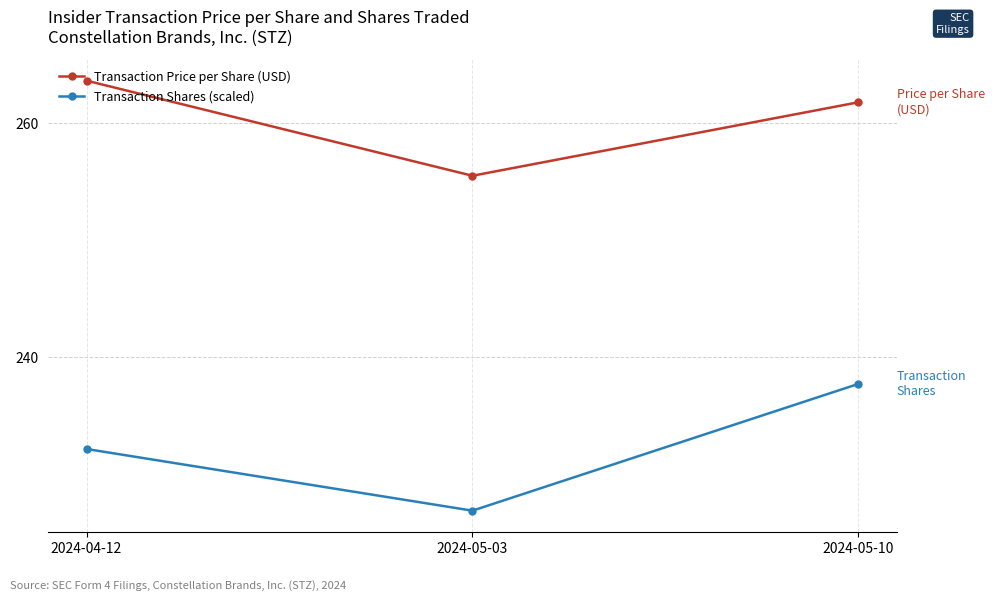

What is the label of the 3rd point from the right?

2024-04-12